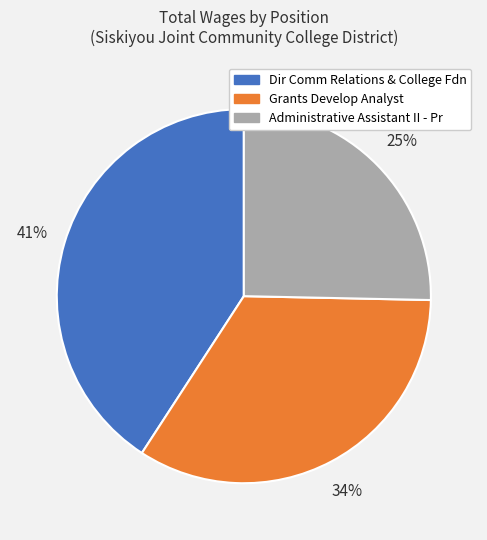

Is the sum of Administrative Assistant II - Pr and Dir Comm Relations & College Fdn greater than half?

Yes